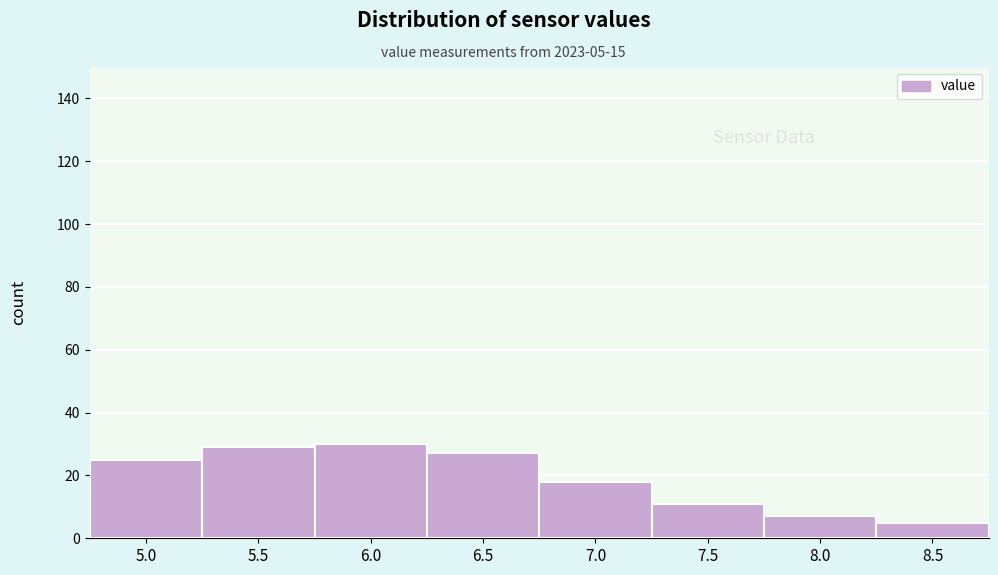

Reading right to left, transcribe all the data shown in this chart.

5	7	11	18	27	30	29	25